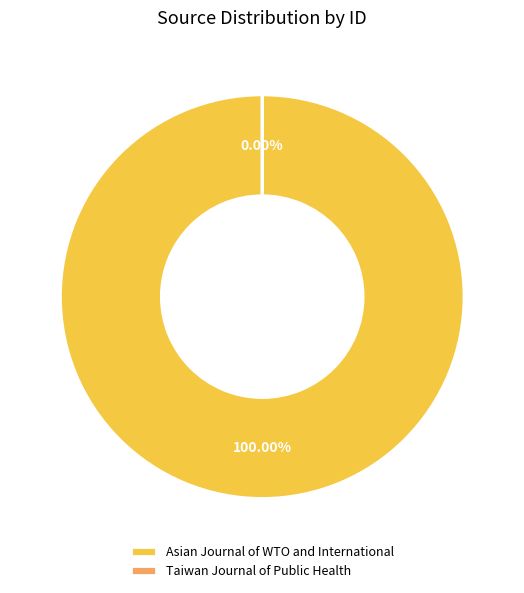

To the nearest percent, what is the combined percentage of Taiwan Journal of Public Health and Asian Journal of WTO and International?

100%